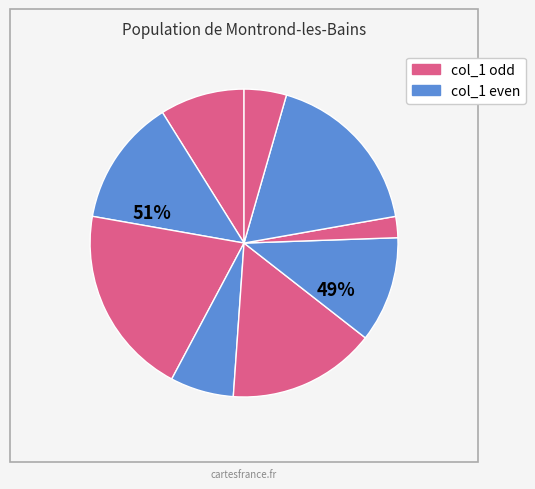

Is it true that 4 is 9% of the pie?

True